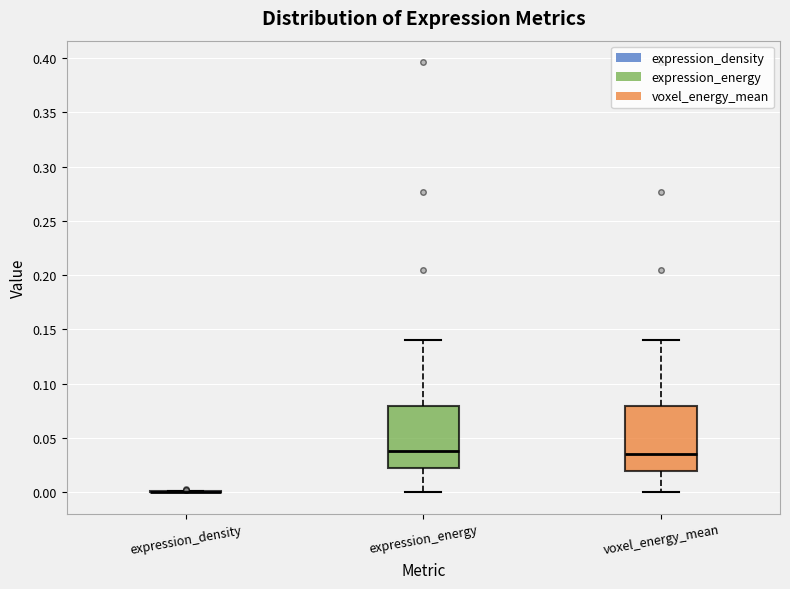

Reading left to right, transcribe this box plot: for each box, give where its median line is, the range the box spans, and where its two whiskers end, as read against the y-axis. The values are not printed on the chart, so give them approximately, as read against the axis.

expression_density: box collapsed to a line at 0.000, whiskers 0.000 to 0.000
expression_energy: median 0.040, box 0.020 to 0.080, whiskers 0.000 to 0.140
voxel_energy_mean: median 0.035, box 0.020 to 0.080, whiskers 0.000 to 0.140